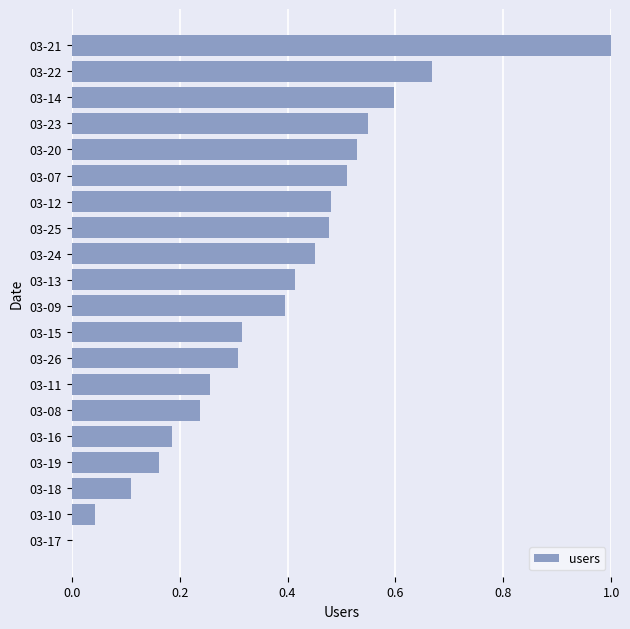

Is it true that the value at 03-21 is 1.0?

True